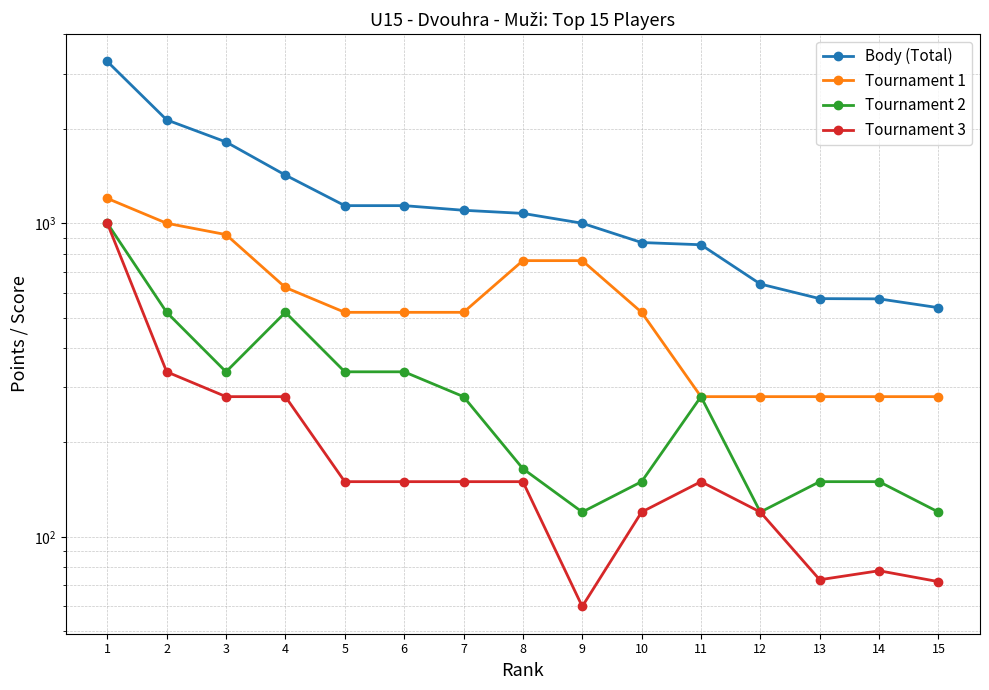

How many values in the Body (Total) series exceed 1075?

7